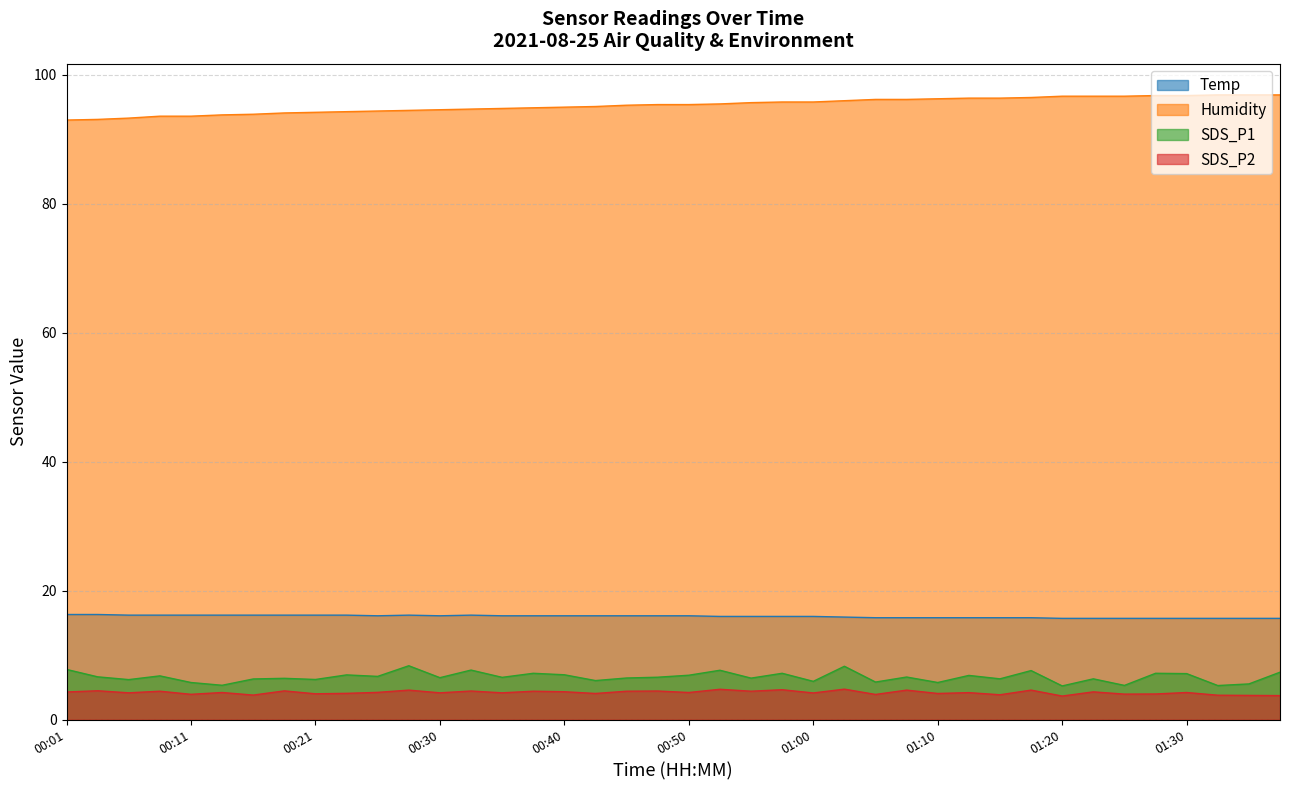

Does the chart have visible grid lines?

Yes